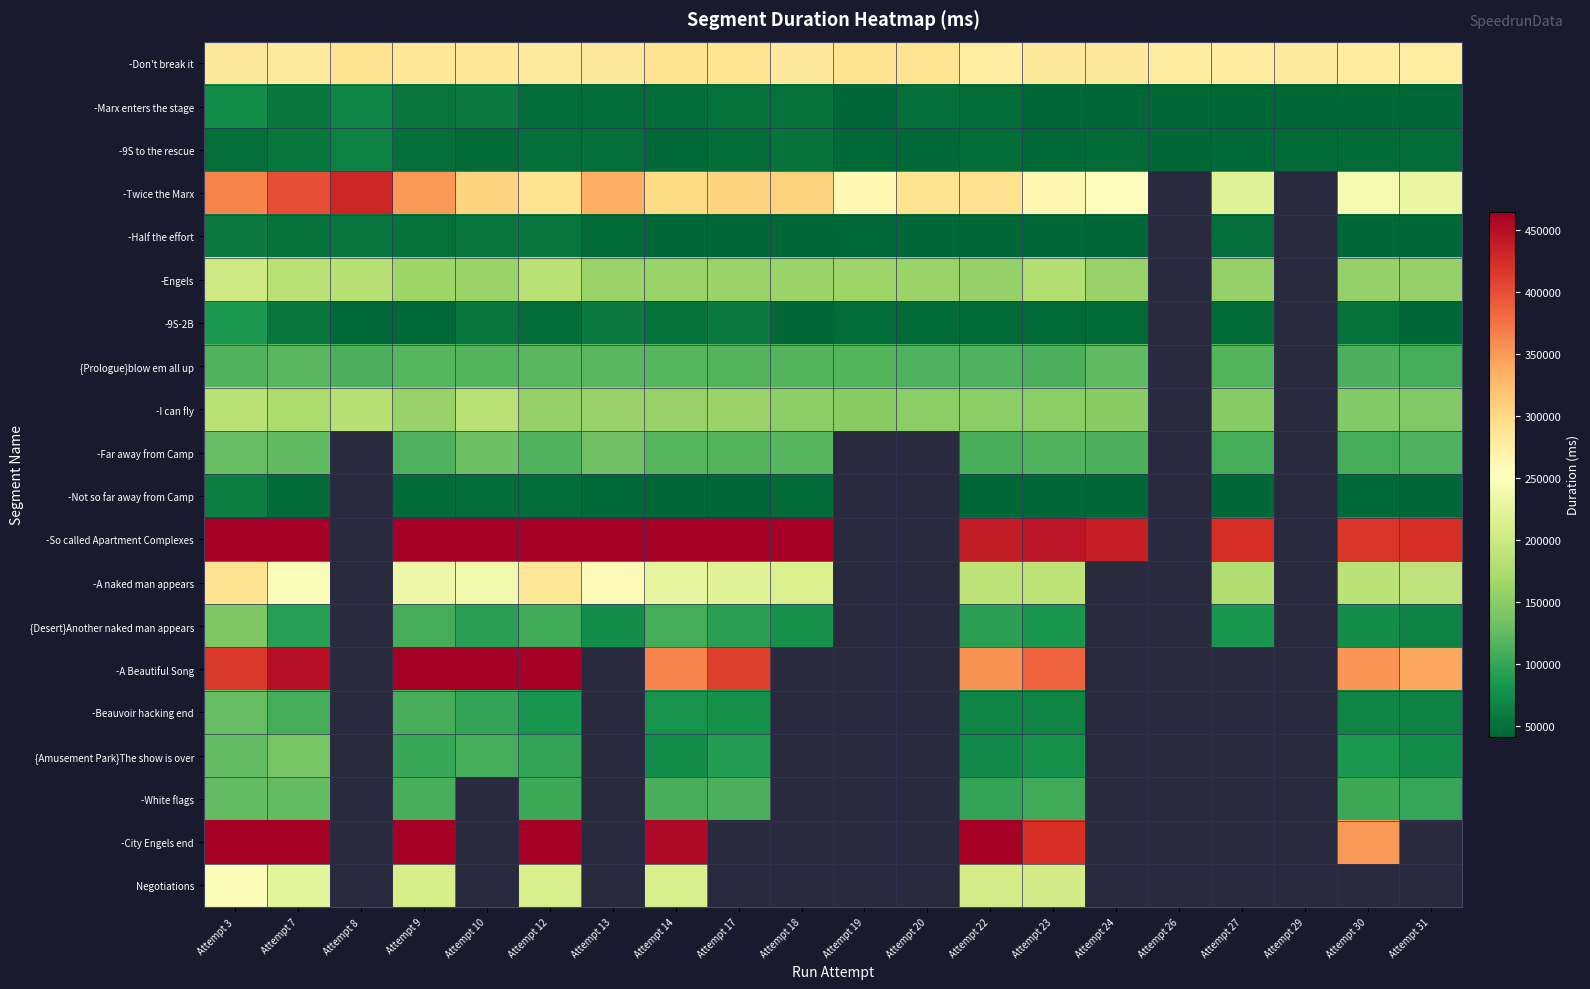

The -Engels series shows 221850.3 at Attempt 24. True or false?

False